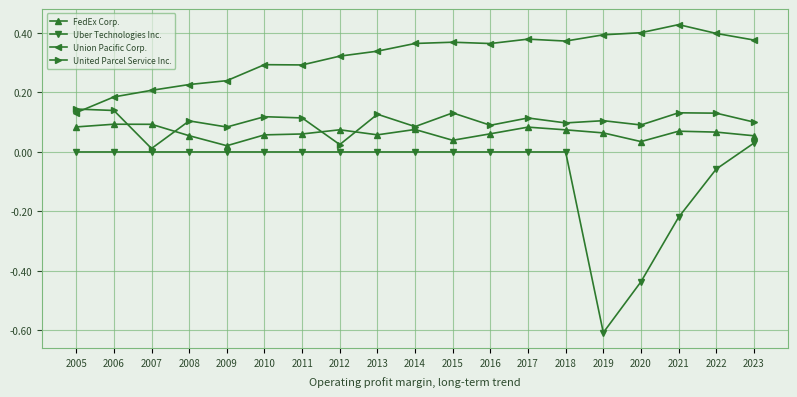

Count the number of categories in the chart.

19